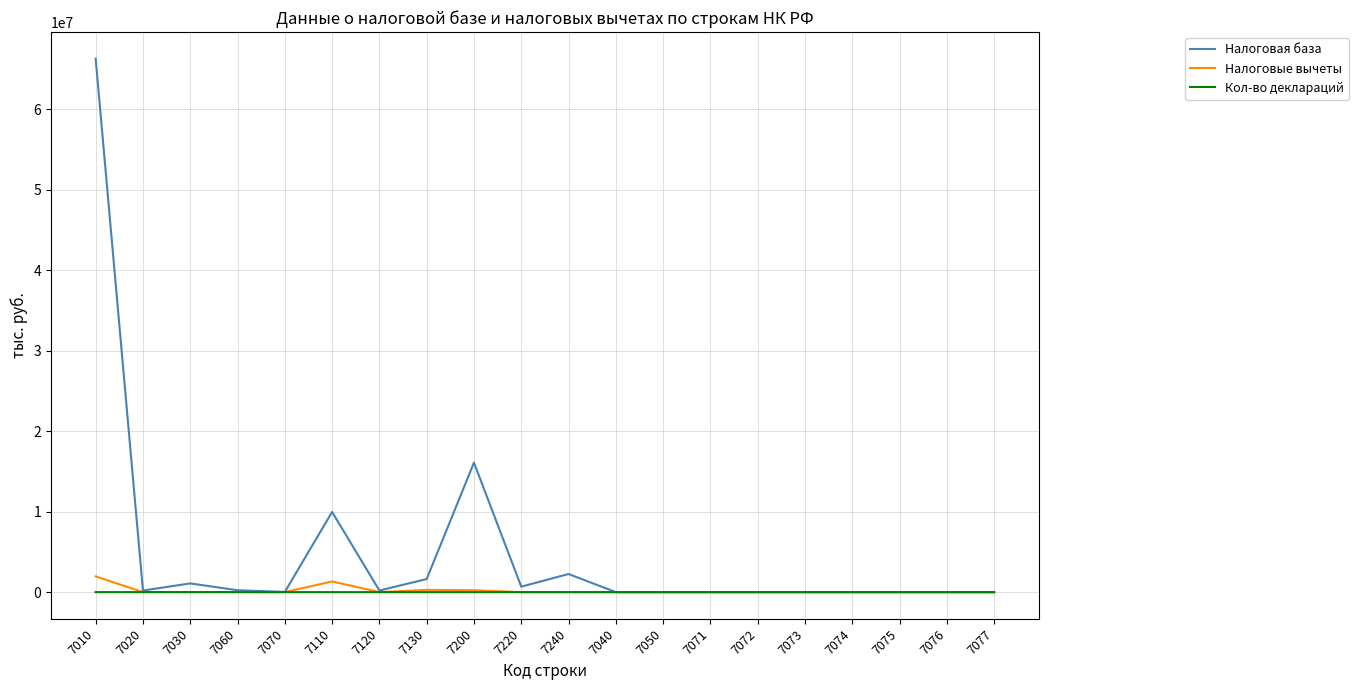

What is the average value of the Налоговая база series?

4932646